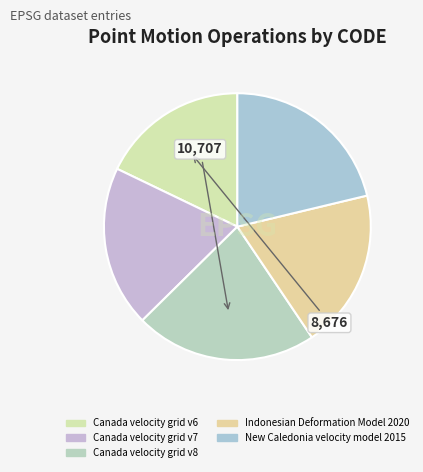

To the nearest percent, what is the average slice percentage?

20%